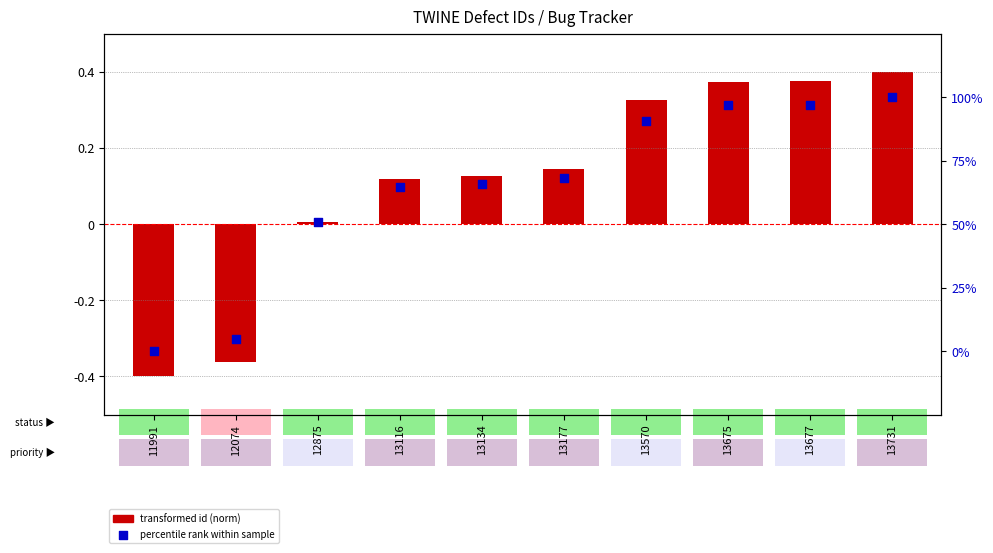

What is the total value across all series at 13677?

97.3